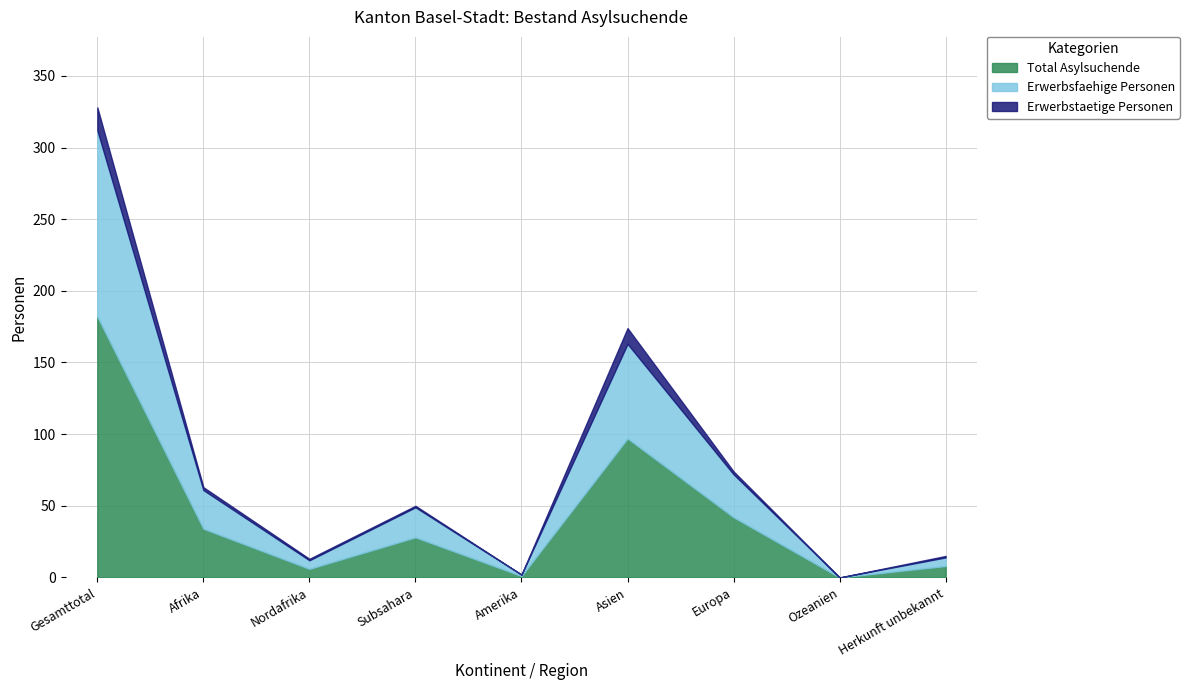

At which category does the chart reach its minimum across all series?

Ozeanien